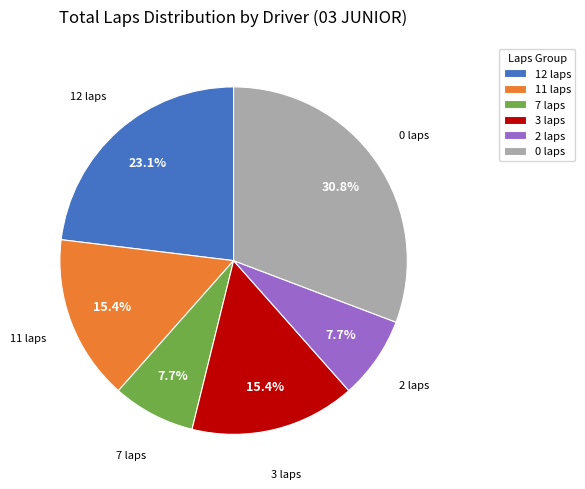

To the nearest percent, what is the difference between the largest and smallest slice percentages?

23%